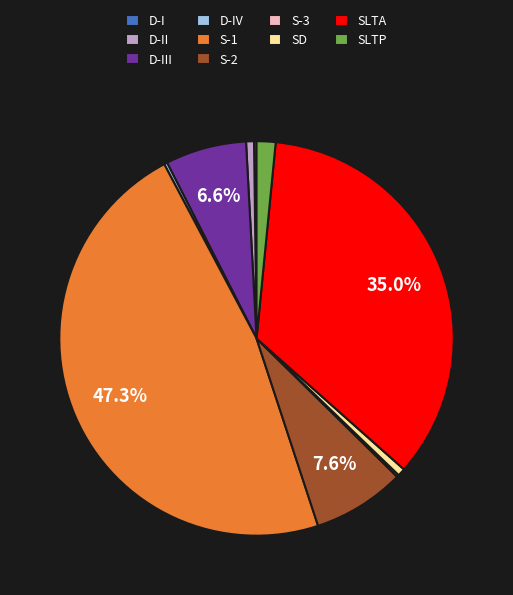

Which slice is the largest?

S-1